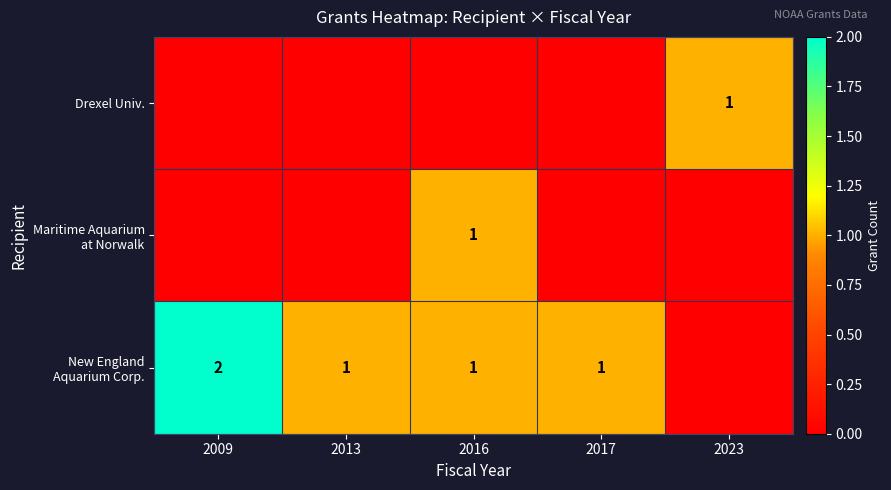

The value of Drexel Univ. at 2023 is 1. True or false?

True